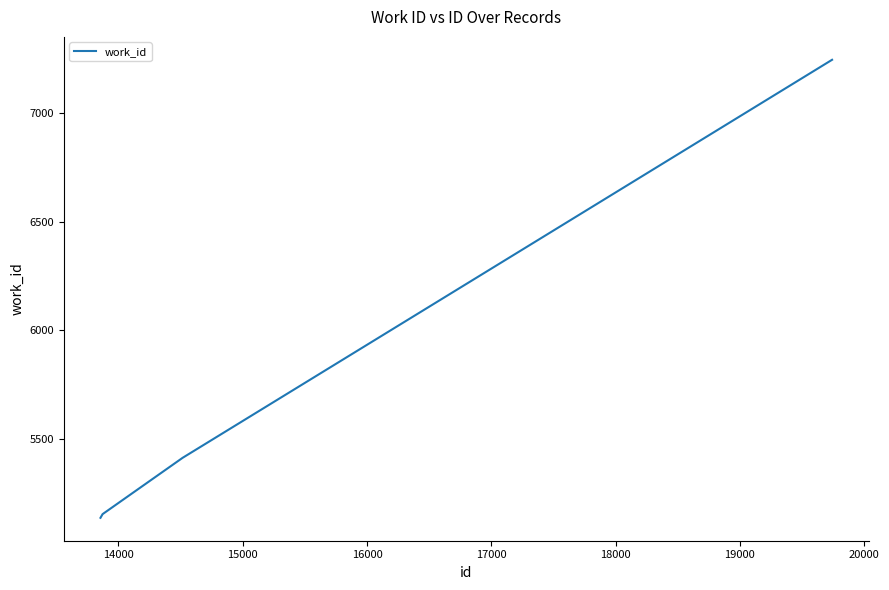

What is the maximum value shown in the chart?

7245